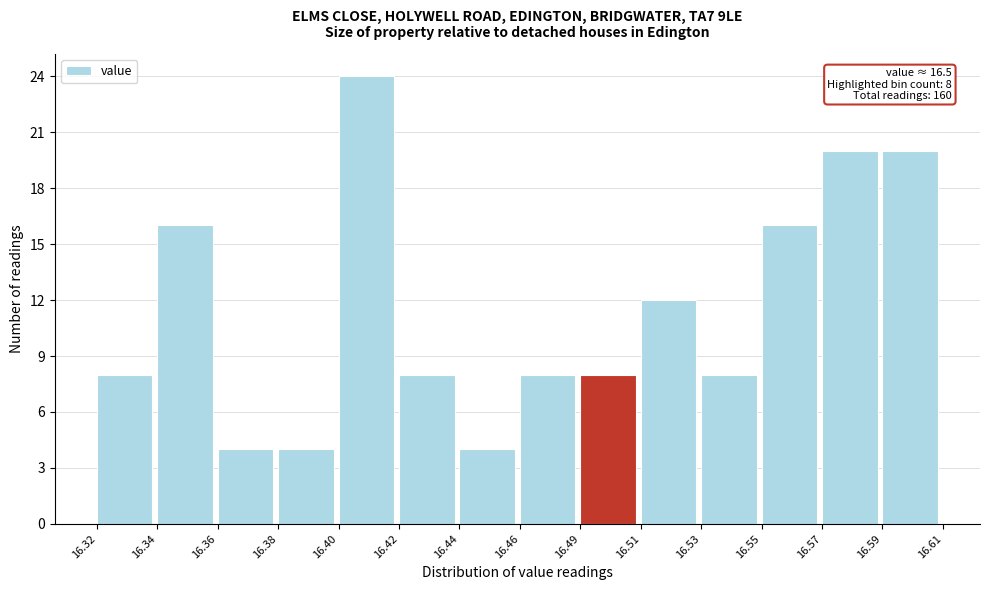

Reading left to right, what are all the values shown in this chart?

8	16	4	4	24	8	4	8	8	12	8	16	20	20